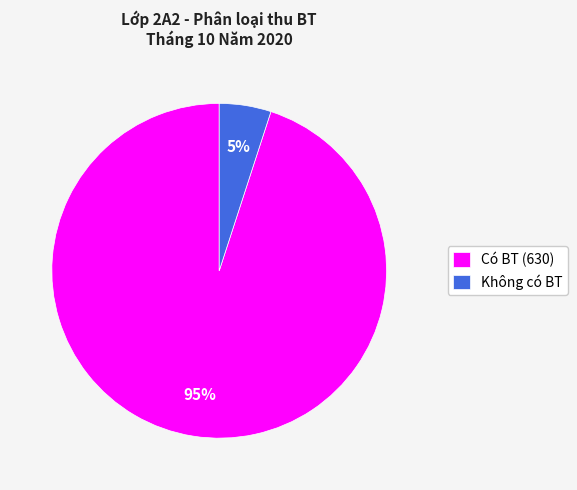

Which has a higher value, Có BT (630) or Không có BT?

Có BT (630)